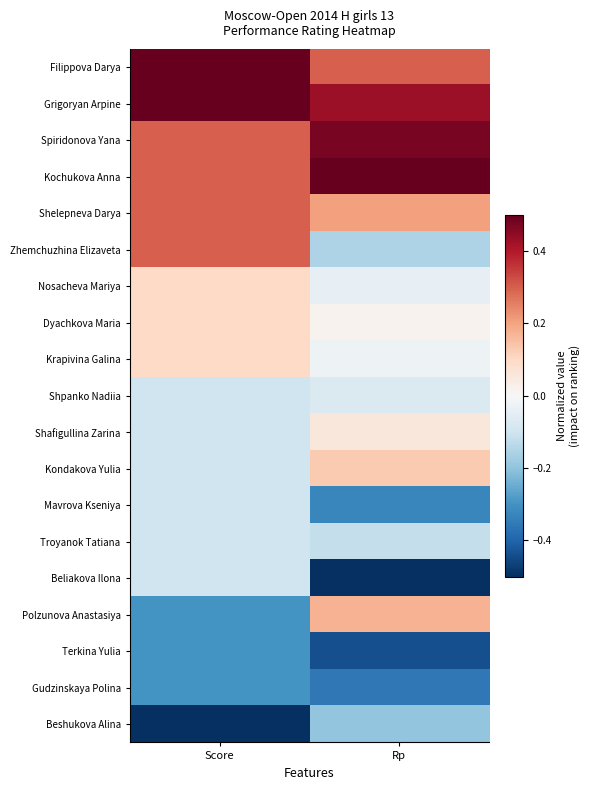

Reading right to left, transcribe all the data shown in this chart.

Filippova Darya: Rp=0.3	Score=0.5
Grigoryan Arpine: Rp=0.4	Score=0.5
Spiridonova Yana: Rp=0.5	Score=0.3
Kochukova Anna: Rp=0.5	Score=0.3
Shelepneva Darya: Rp=0.2	Score=0.3
Zhemchuzhina Elizaveta: Rp=-0.2	Score=0.3
Nosacheva Mariya: Rp=-0.0	Score=0.1
Dyachkova Maria: Rp=0.0	Score=0.1
Krapivina Galina: Rp=-0.0	Score=0.1
Shpanko Nadiia: Rp=-0.1	Score=-0.1
Shafigullina Zarina: Rp=0.1	Score=-0.1
Kondakova Yulia: Rp=0.1	Score=-0.1
Mavrova Kseniya: Rp=-0.3	Score=-0.1
Troyanok Tatiana: Rp=-0.1	Score=-0.1
Beliakova Ilona: Rp=-0.5	Score=-0.1
Polzunova Anastasiya: Rp=0.2	Score=-0.3
Terkina Yulia: Rp=-0.4	Score=-0.3
Gudzinskaya Polina: Rp=-0.4	Score=-0.3
Beshukova Alina: Rp=-0.2	Score=-0.5